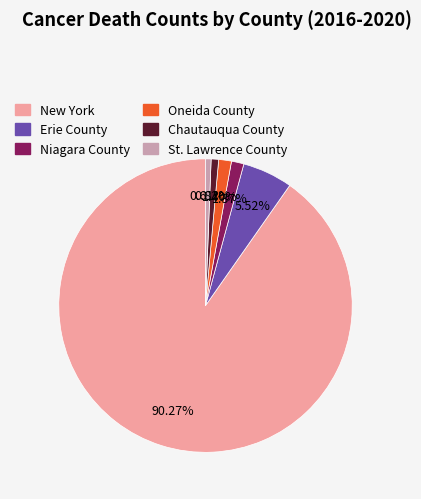

To the nearest percent, what percentage of the pie is Oneida County?

1%